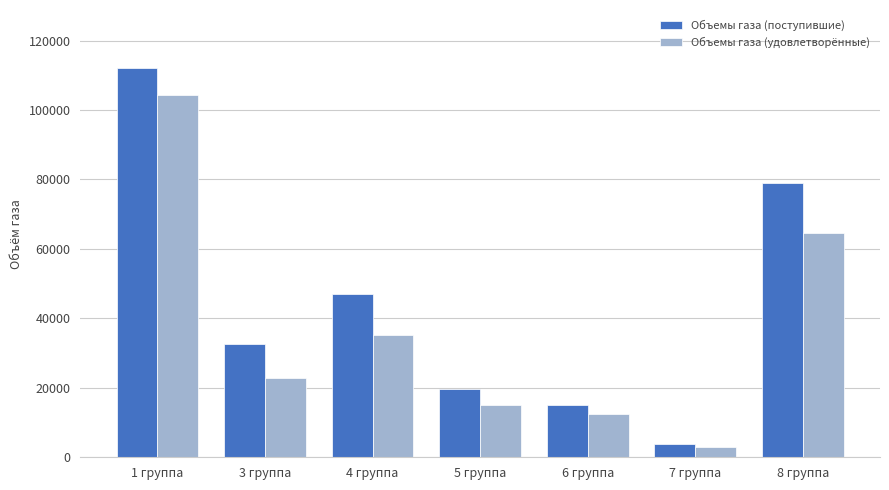

Read the Объемы газа (поступившие) value at 4 группа.

47002.1